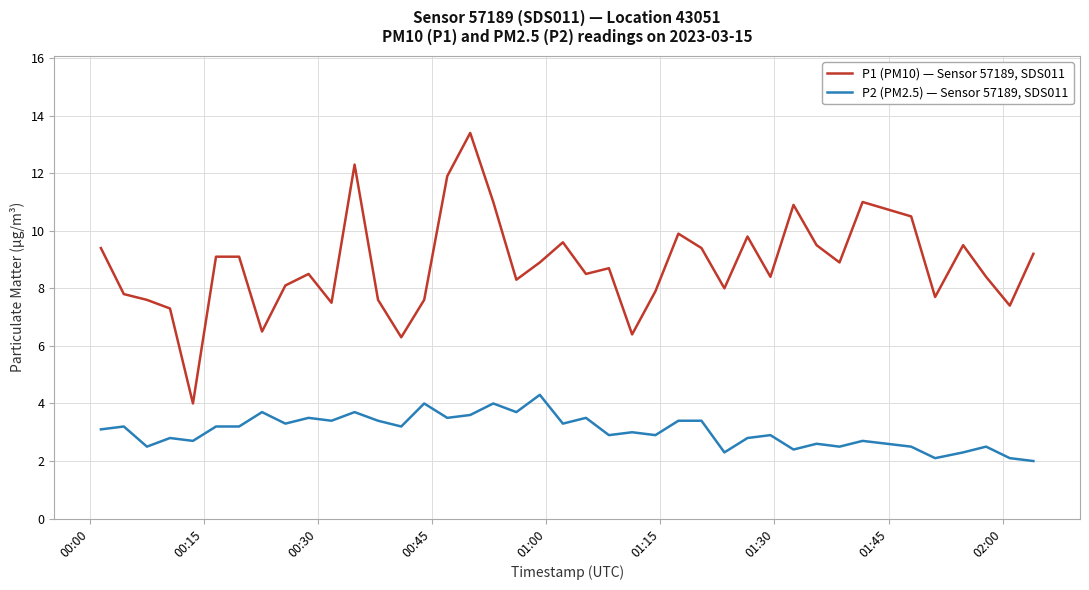

Rank the series by their average value, from highest to lowest.

P1 (PM10) — Sensor 57189, SDS011, P2 (PM2.5) — Sensor 57189, SDS011